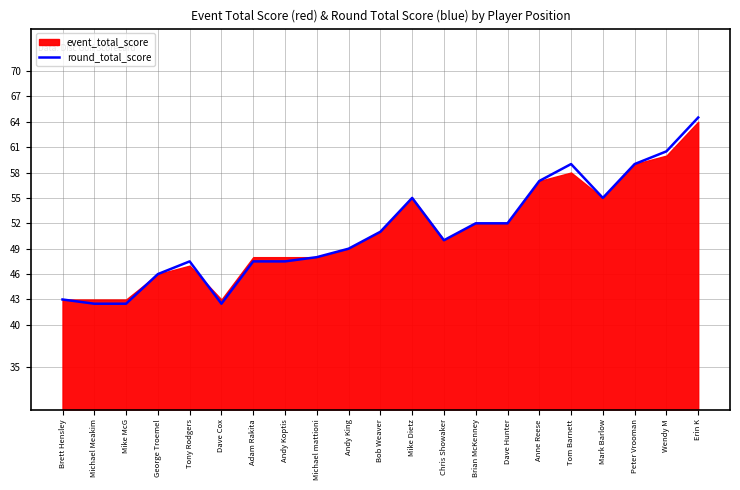

At which category does the data reach its first local valley?

Dave Cox